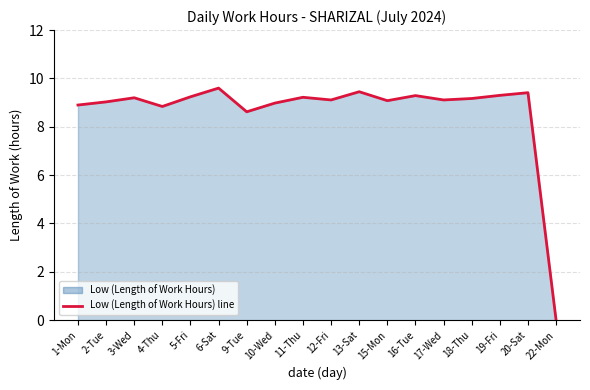

Which label corresponds to the largest value in the chart?

6-Sat